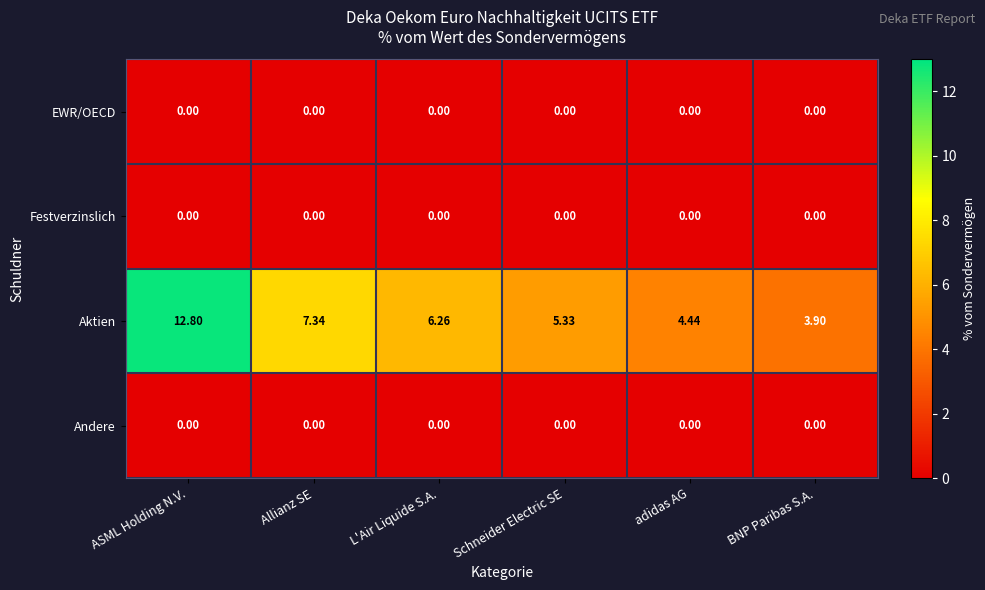

What is the difference between the highest and lowest values at ASML Holding N.V.?

12.8